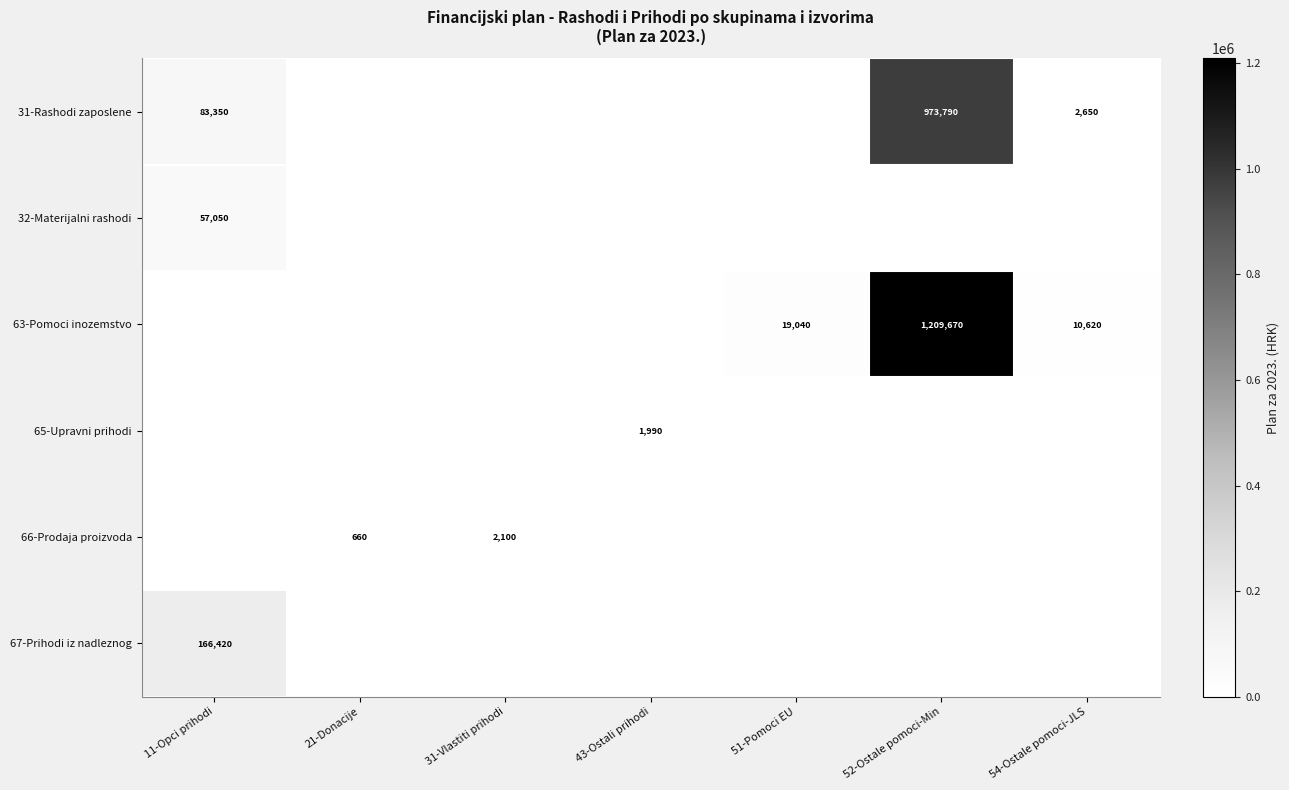

Between 31-Vlastiti prihodi and 11-Opci prihodi, which is larger?

11-Opci prihodi